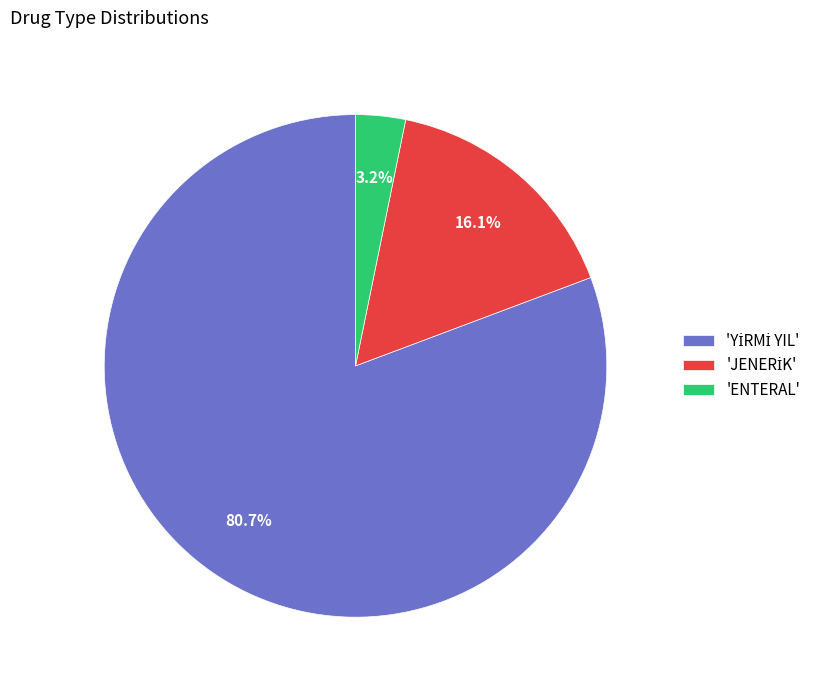

What is the smallest slice in the pie chart?

'ENTERAL'